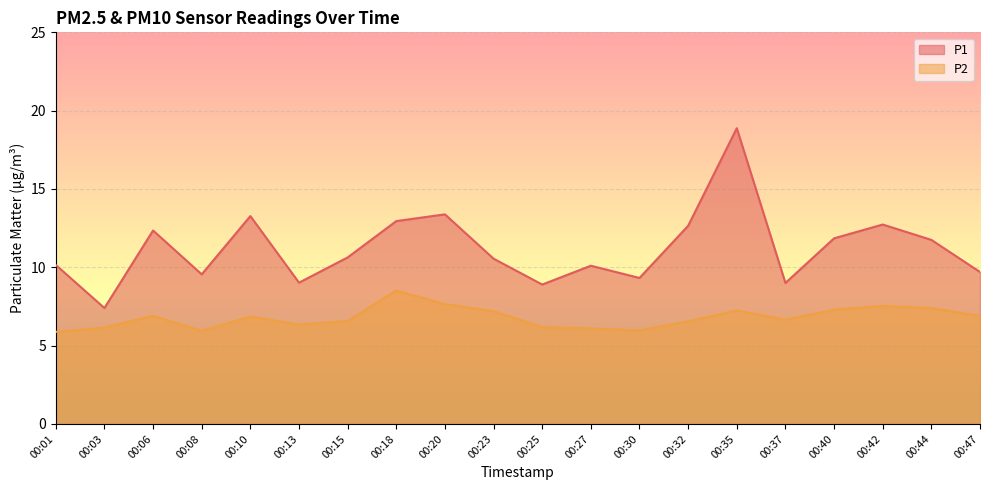

At 00:20, list the series in order from smallest to largest.

P2, P1